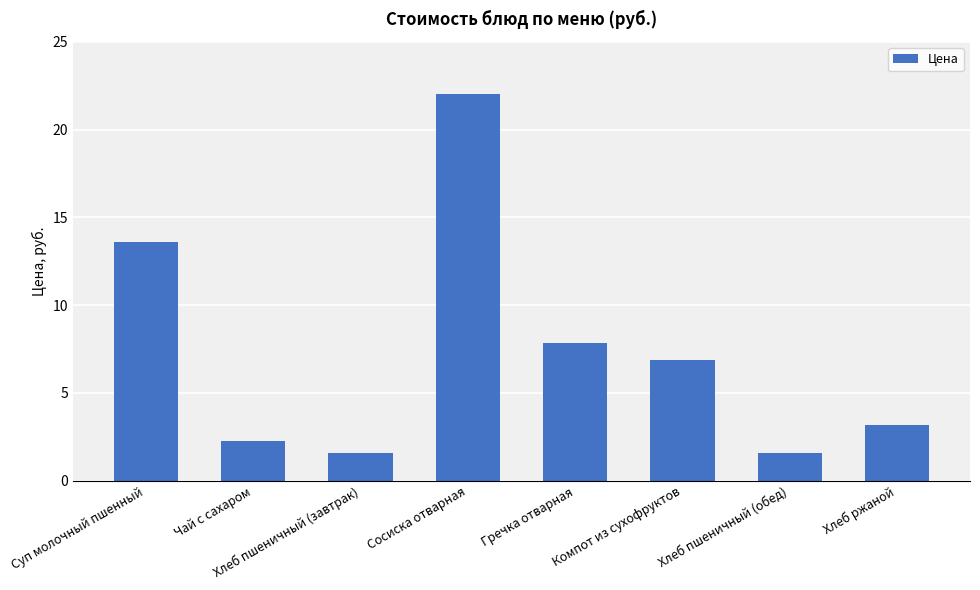

How many data points are above 6?

4